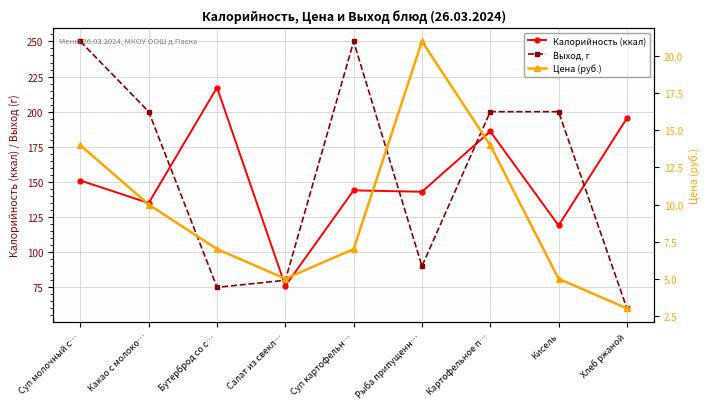

Which label corresponds to the smallest value in the chart?

Хлеб ржаной